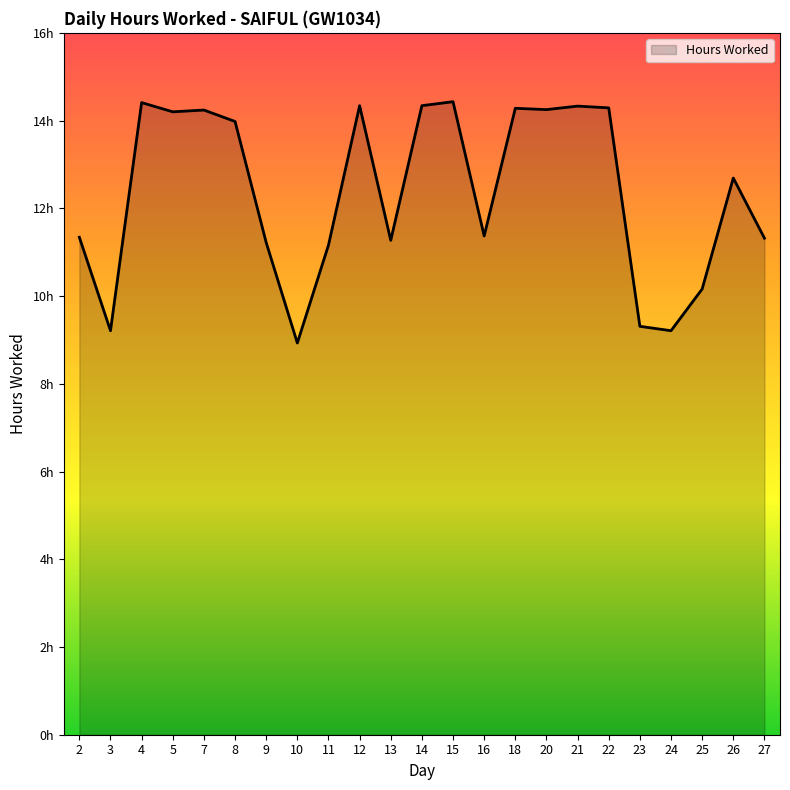

Approximately how many times larger is the value at 5 compared to 16?

1.2